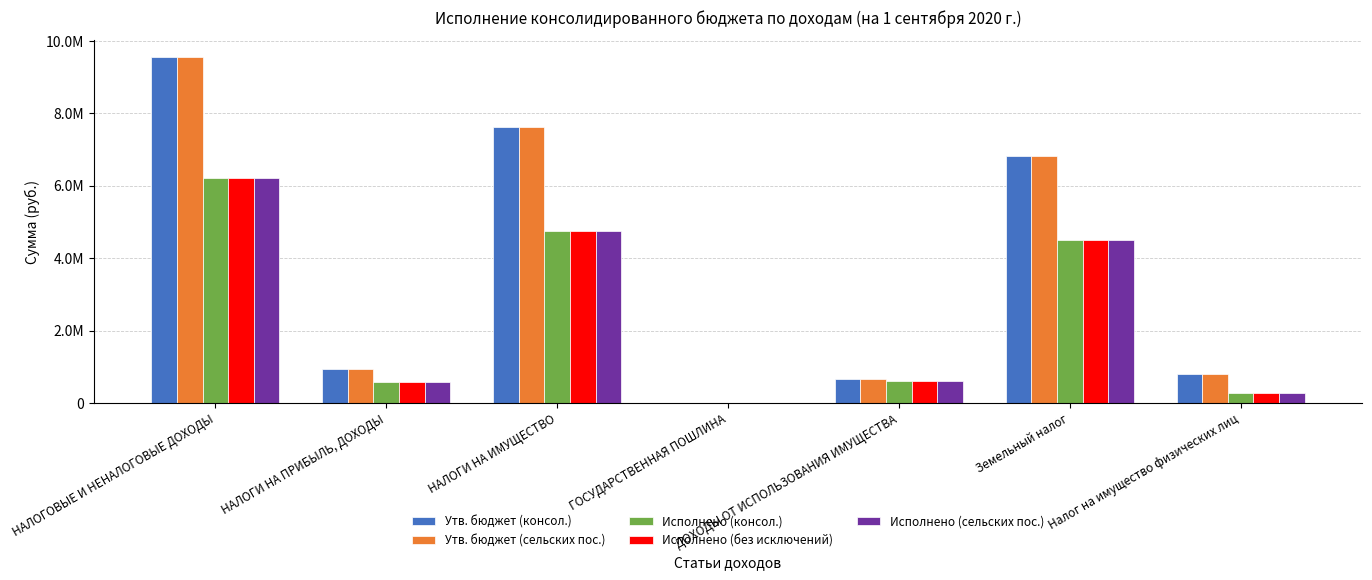

What is the difference between the maximum and minimum values in the Утв. бюджет (консол.) series?

9534000.0